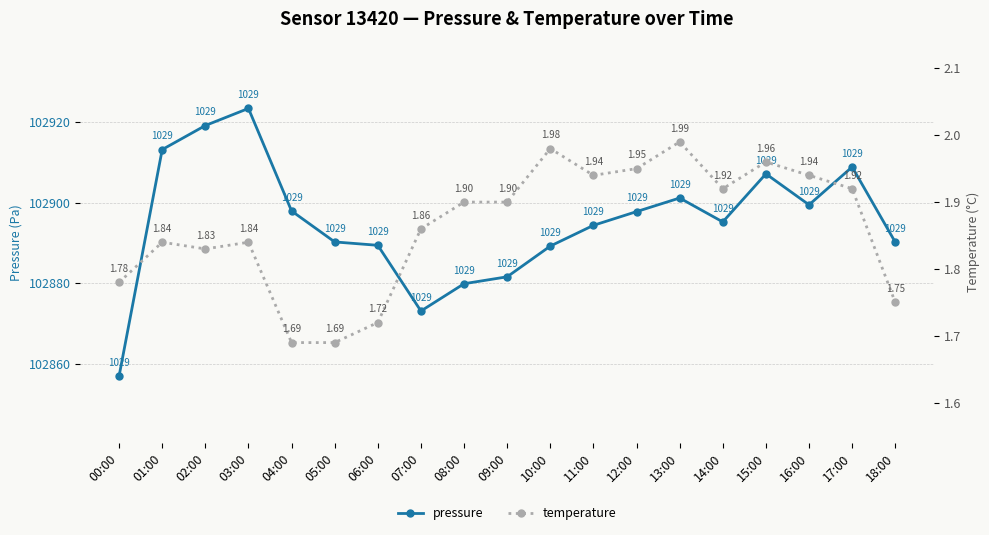

Where is the first local maximum for temperature?

01:00